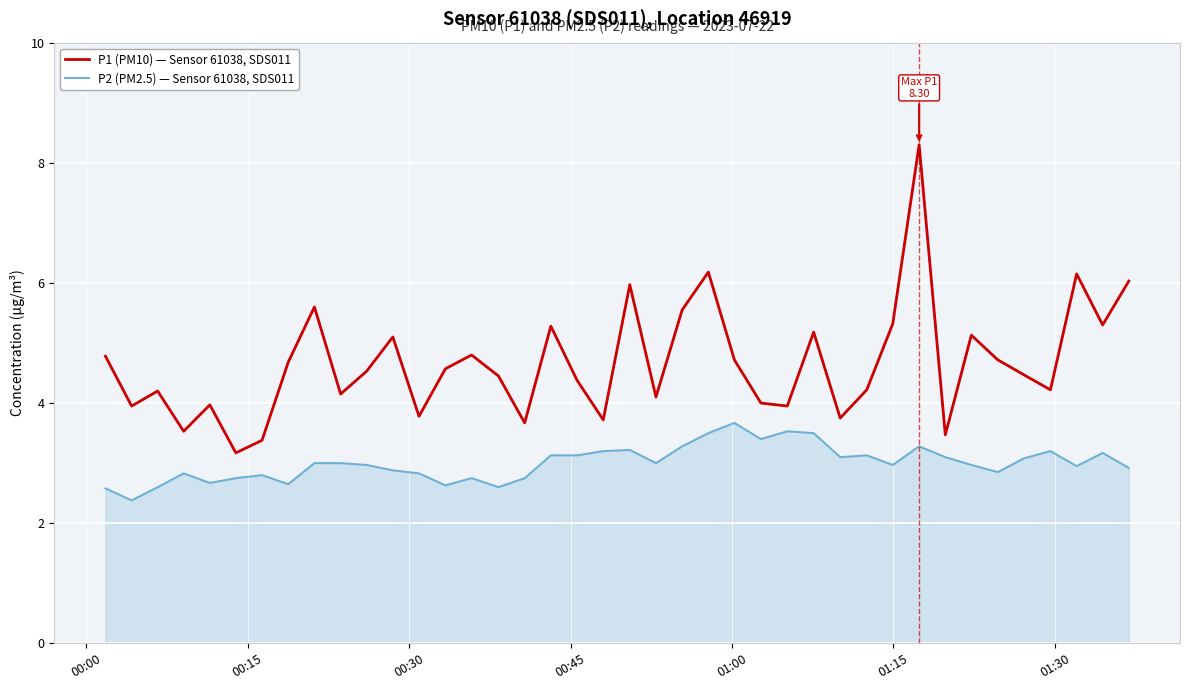

What is the difference between the maximum and minimum values in the P2 (PM2.5) — Sensor 61038, SDS011 series?

1.3